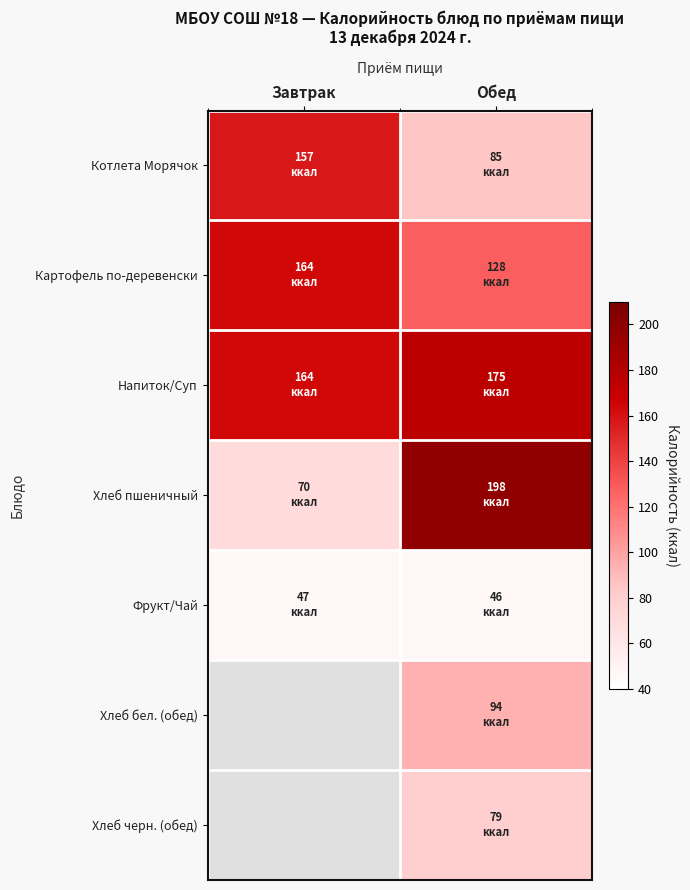

At Завтрак, list the series in order from largest to smallest.

Картофель по-деревенски, Напиток/Суп, Котлета Морячок, Хлеб пшеничный, Фрукт/Чай, Хлеб бел. (обед), Хлеб черн. (обед)